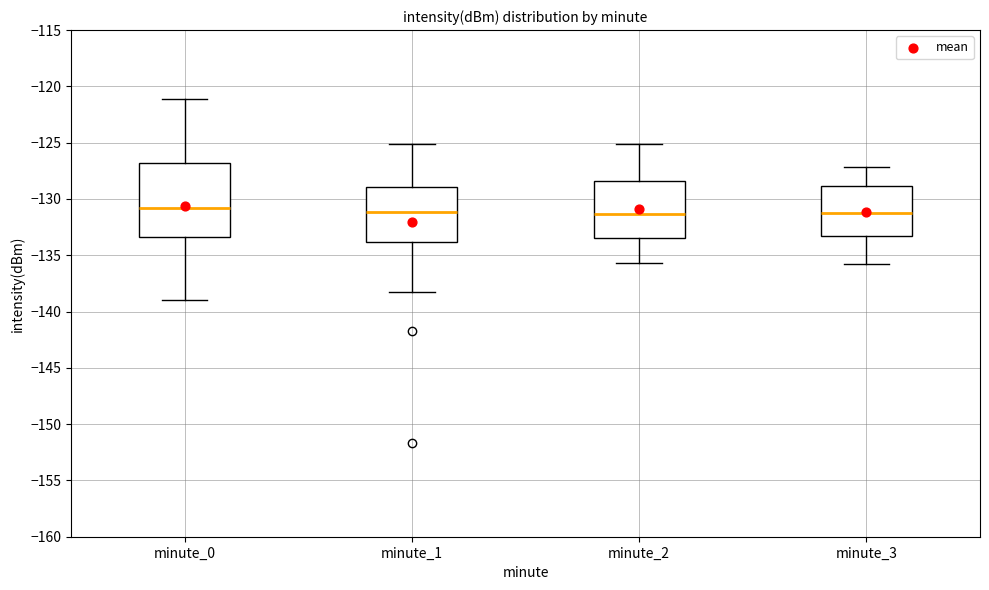

Comparing the boxes themselves (not the whiskers), which one is the tallest?

minute_0